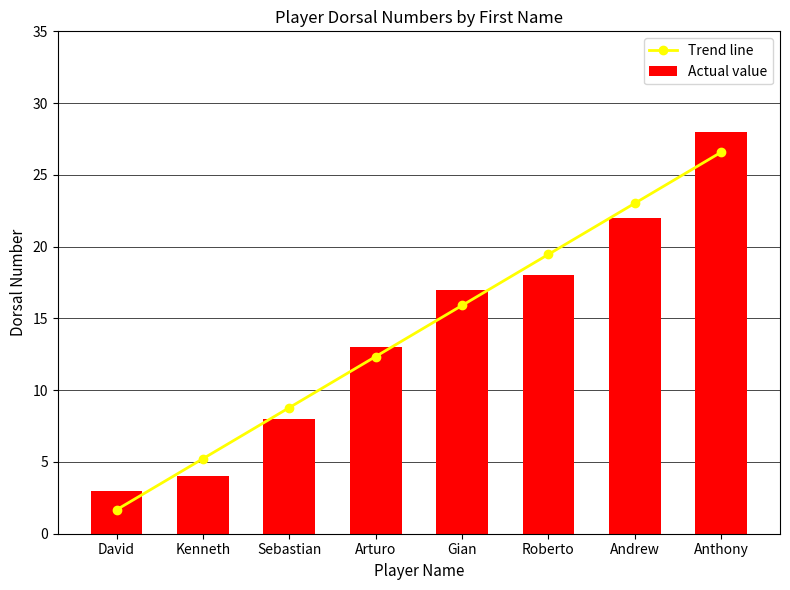

Where does the Actual value series first go above 17?

Roberto